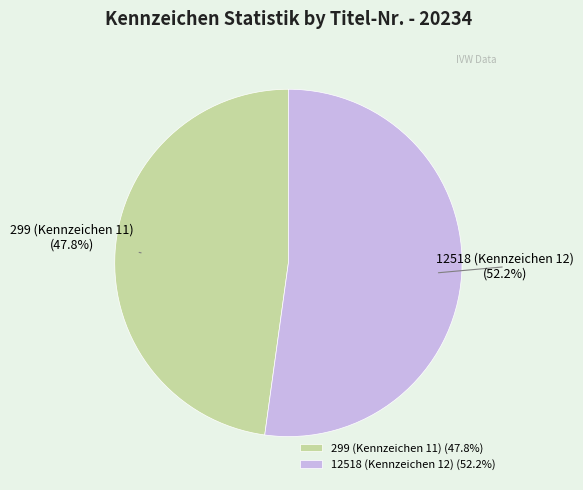

What is the majority slice?

12518 (Kennzeichen 12)